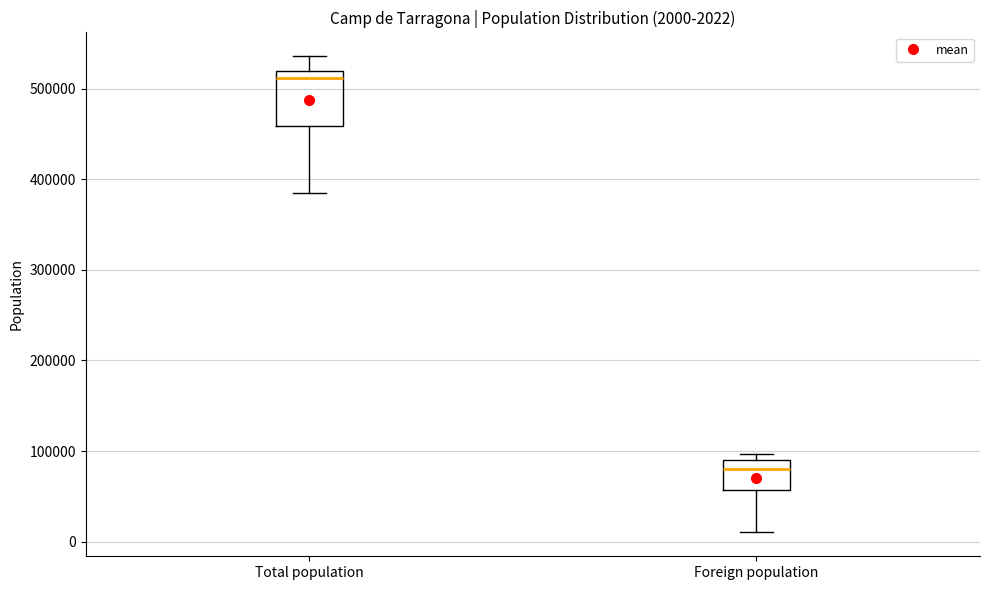

Which box has the highest median line?

Total population